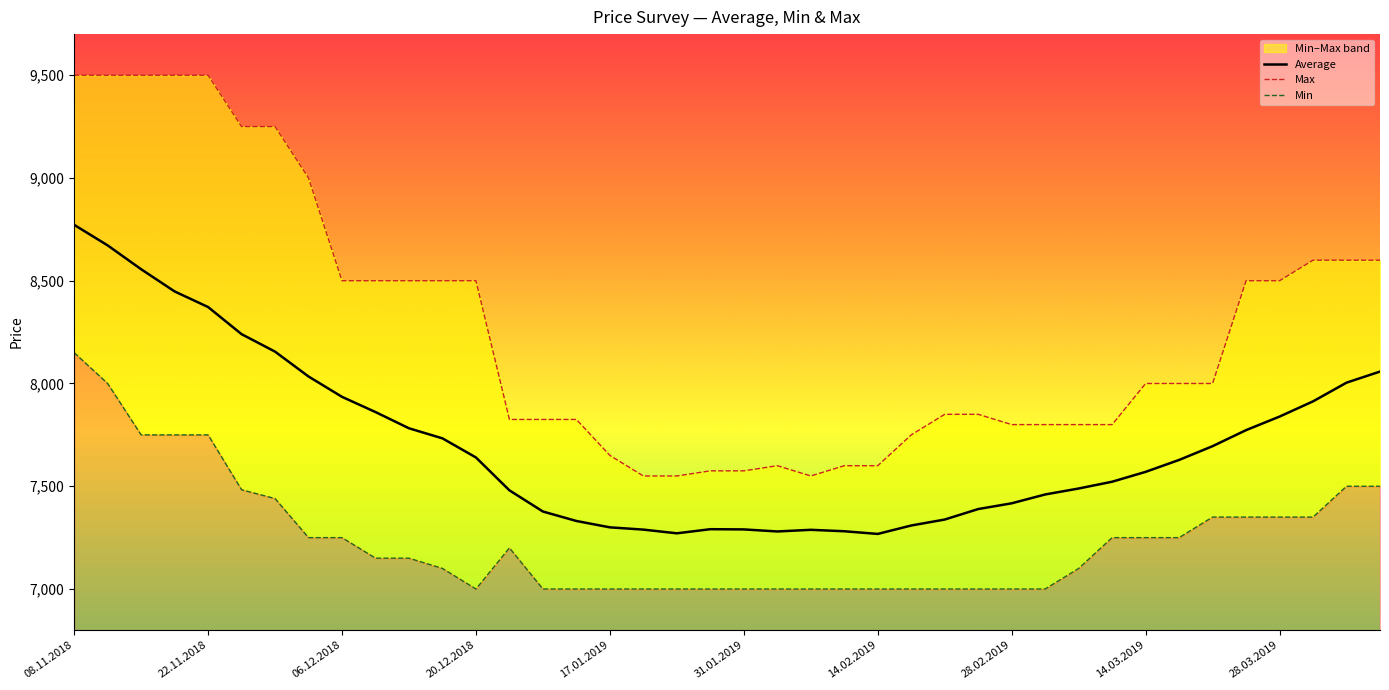

What is the difference between the maximum and minimum values in the Max series?

1950